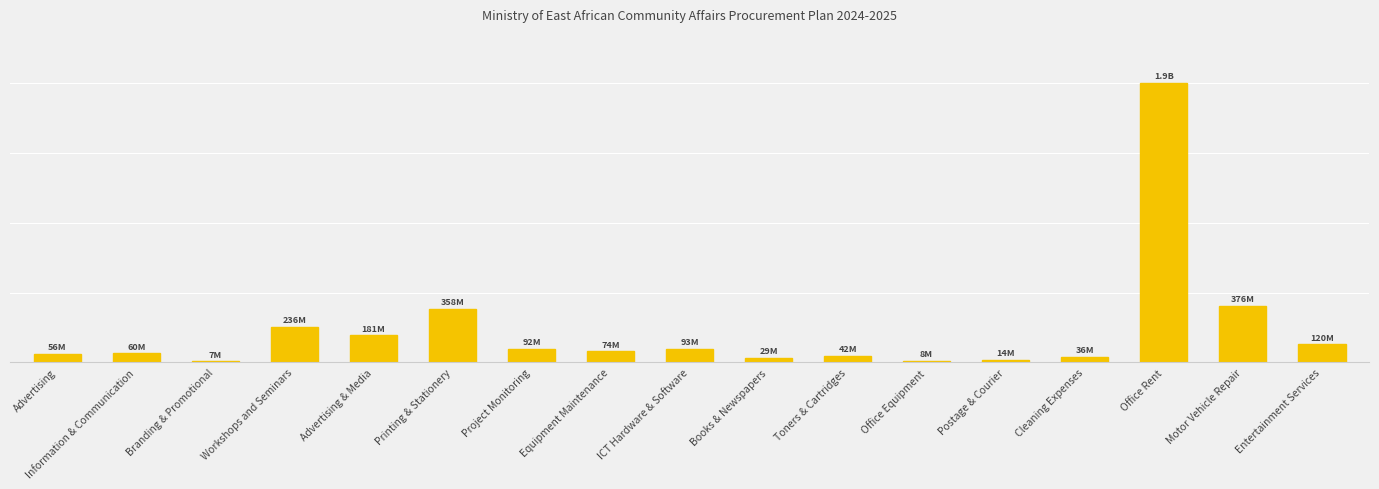

Is it true that the value at ICT Hardware & Software is 92914723?

True